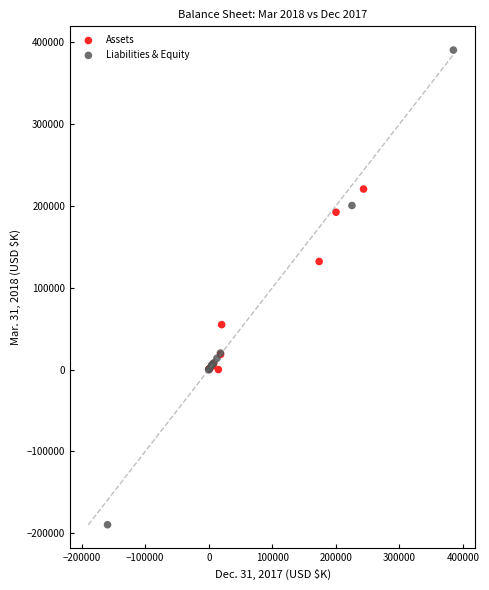

Which series has the largest Y range (max minus min)?

Liabilities & Equity